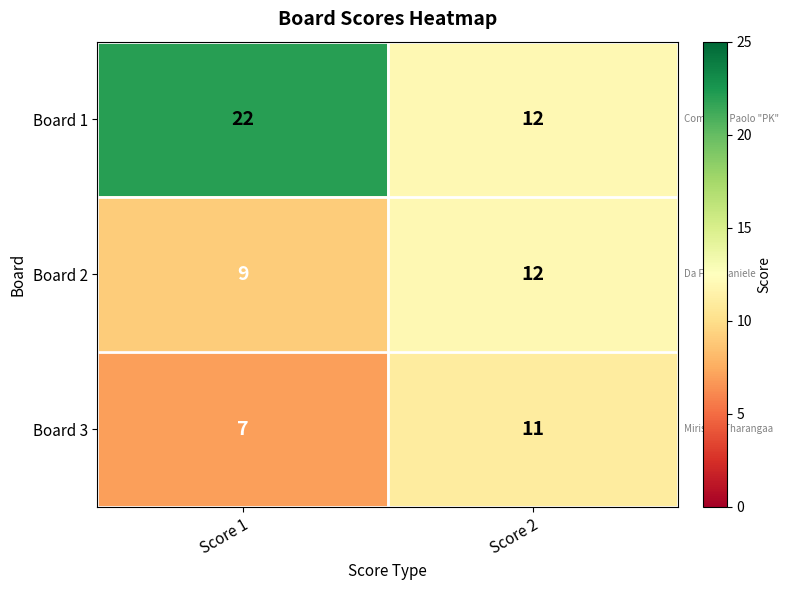

How many series are shown in this chart?

3